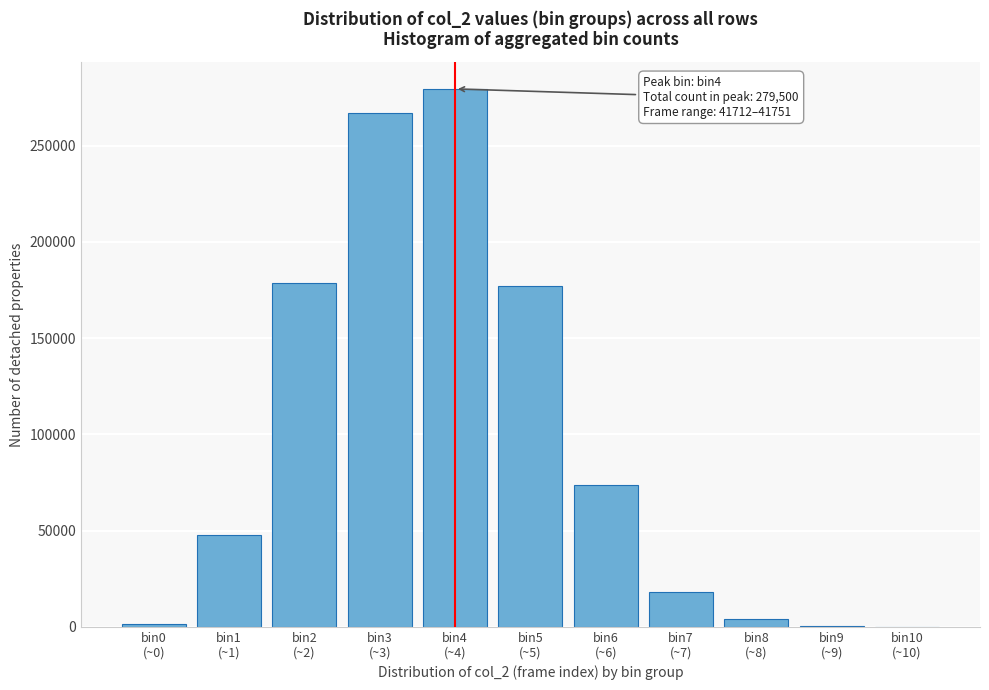

What is the greatest value displayed?

279500